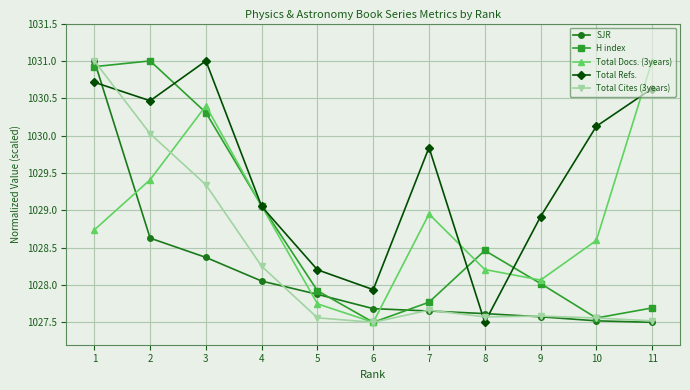

Which series changed the most between 3 and 11?

H index